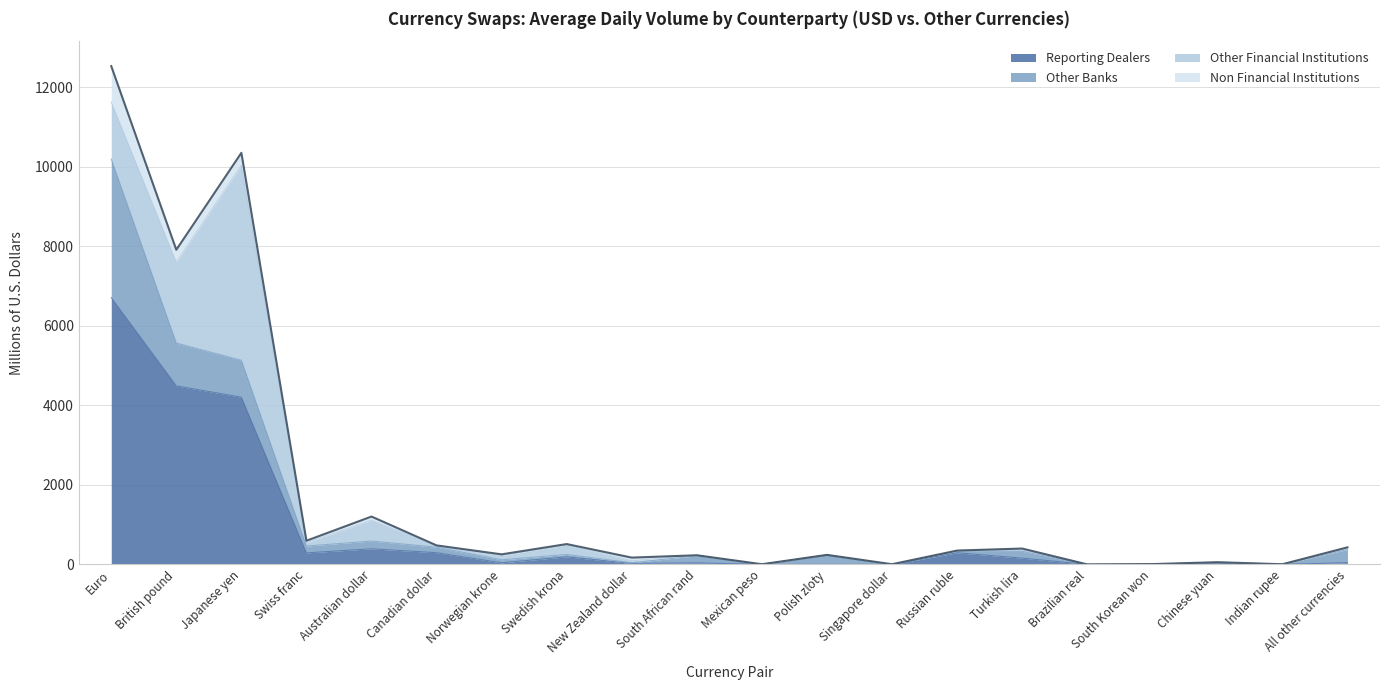

True or false: Non Financial Institutions has more than 2 interior local peaks.

True